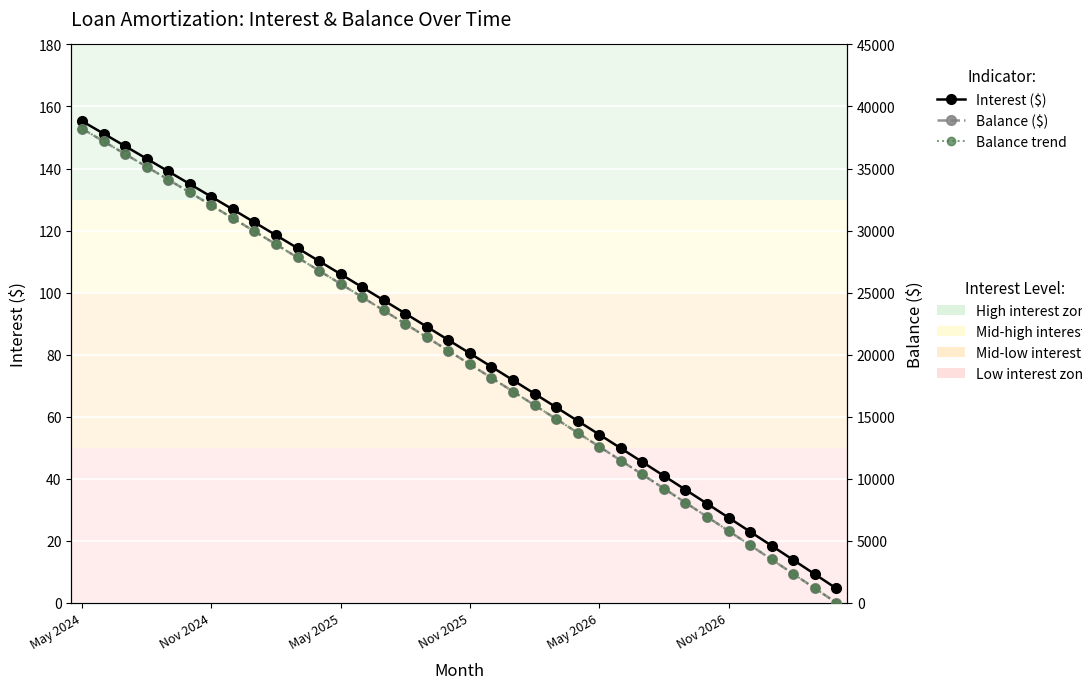

Rank the series by their maximum value, from lowest to highest.

Interest ($), Balance ($), Balance trend